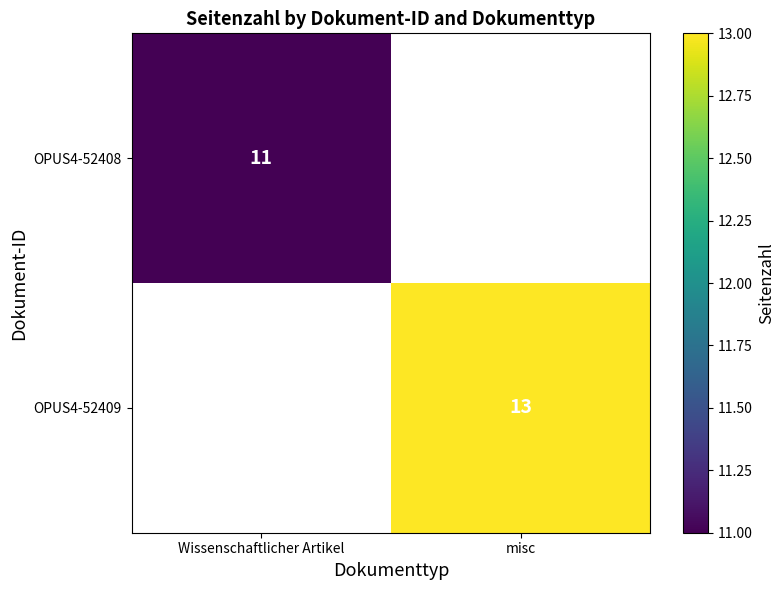

Is it true that OPUS4-52408 equals 11 at Wissenschaftlicher Artikel?

True